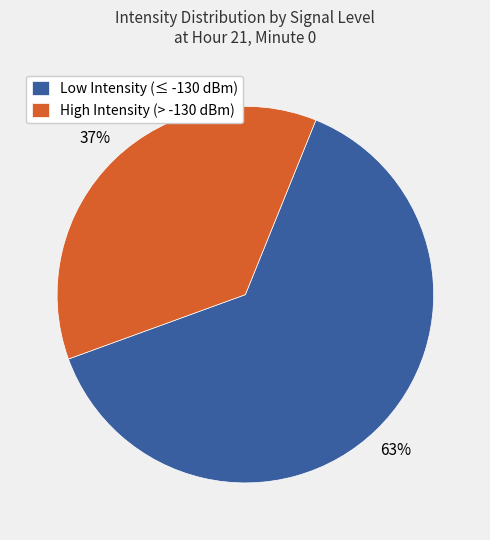

Is there a majority slice in this chart?

Yes